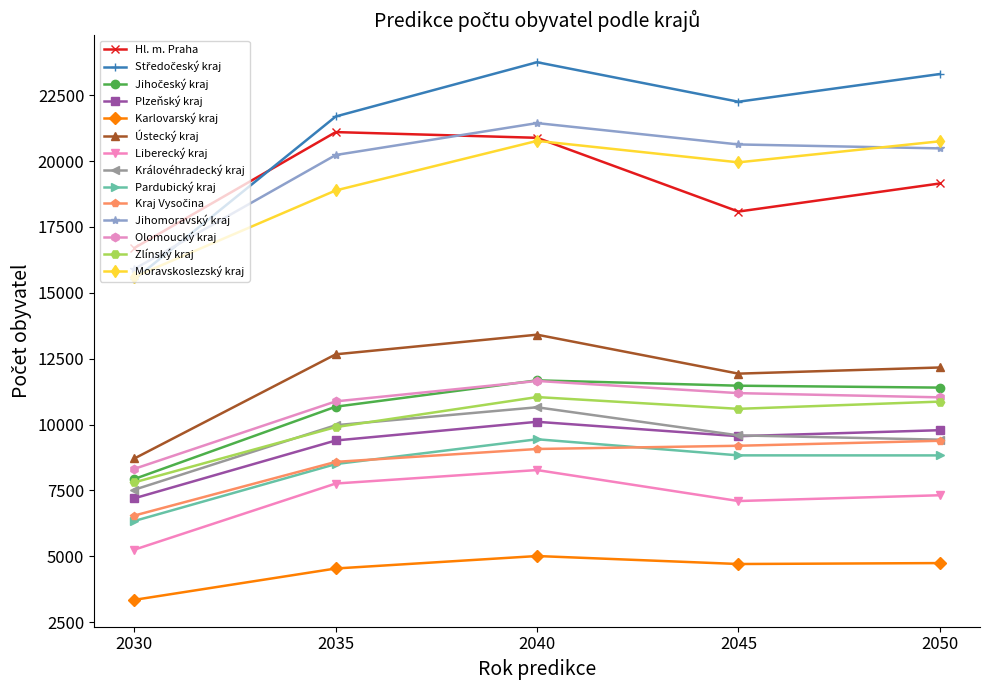

At which category is the sum across all series the highest?

2040